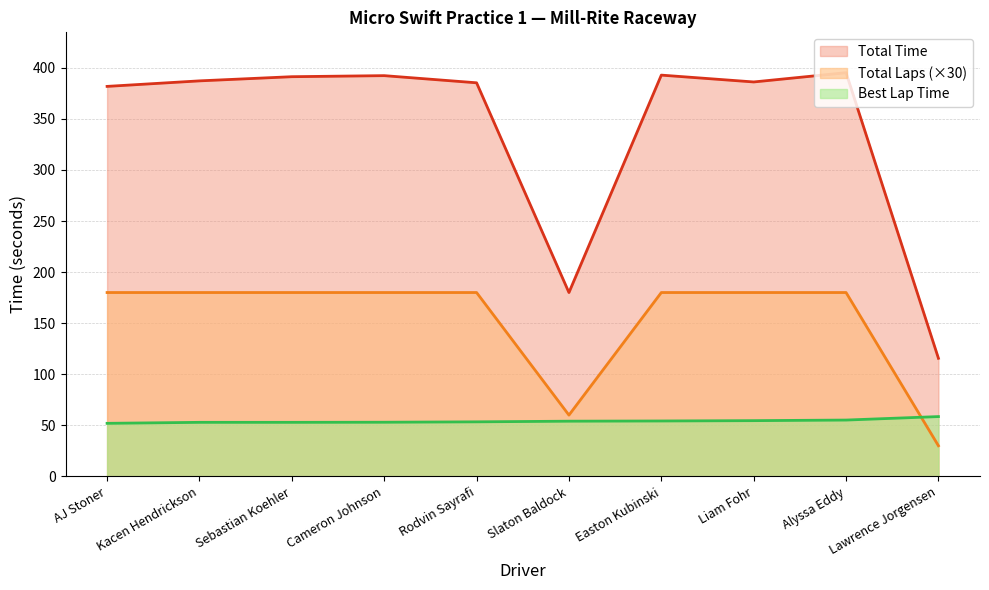

What is the spread (max minus min) of values at Lawrence Jorgensen?

85.6